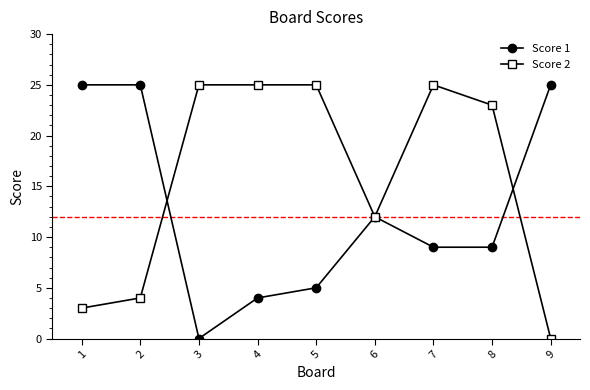

True or false: Score 2 and Score 1 cross at least once.

True